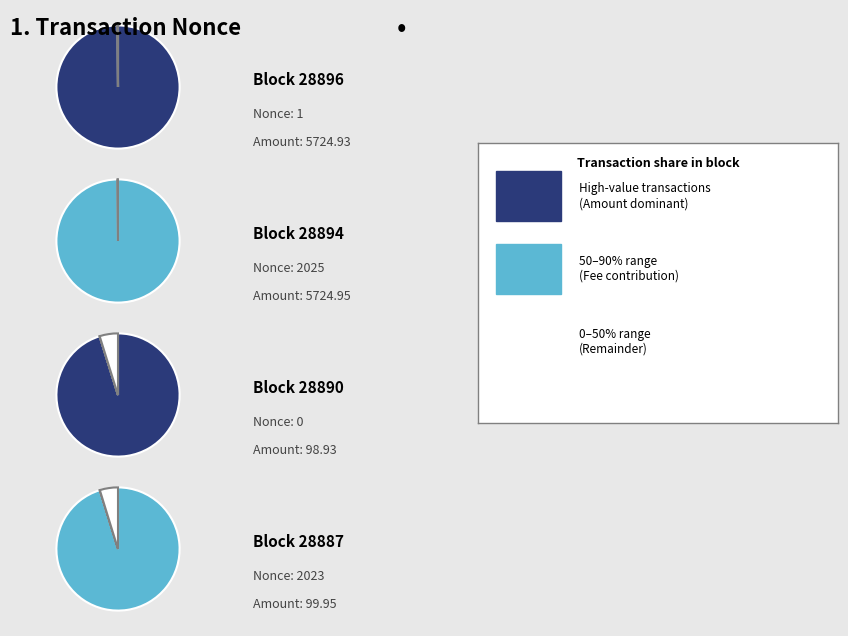

Do 28887 and 28894 together represent more than half of the pie?

Yes